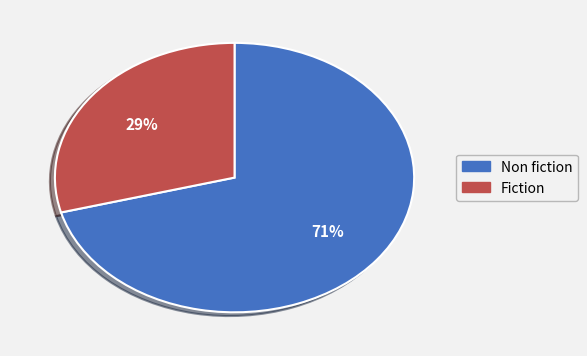

Is it true that Fiction is 36% of the pie?

False